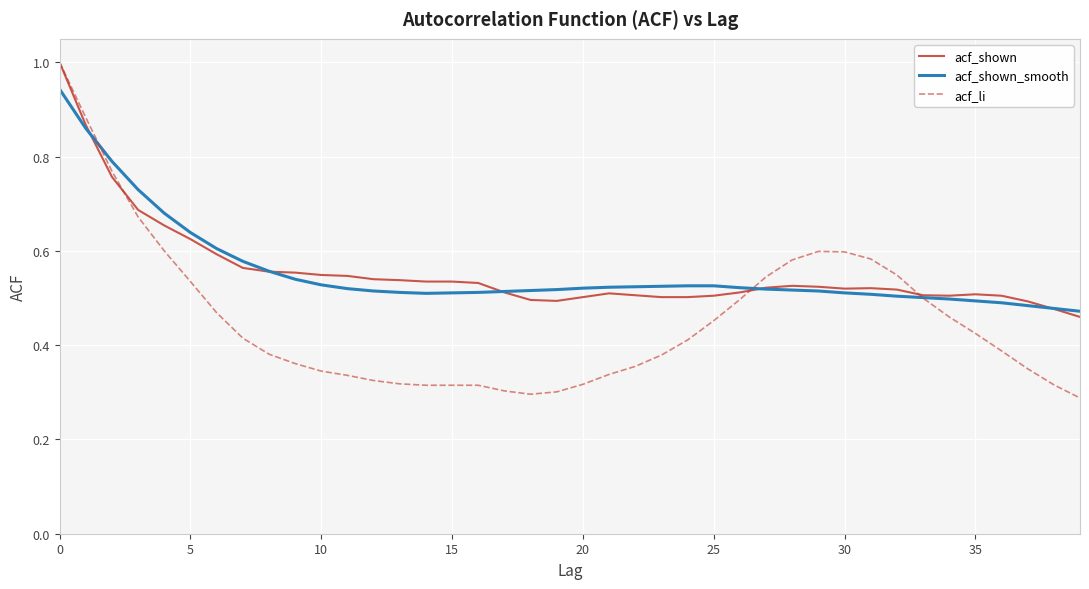

What is the greatest value displayed?

1.0